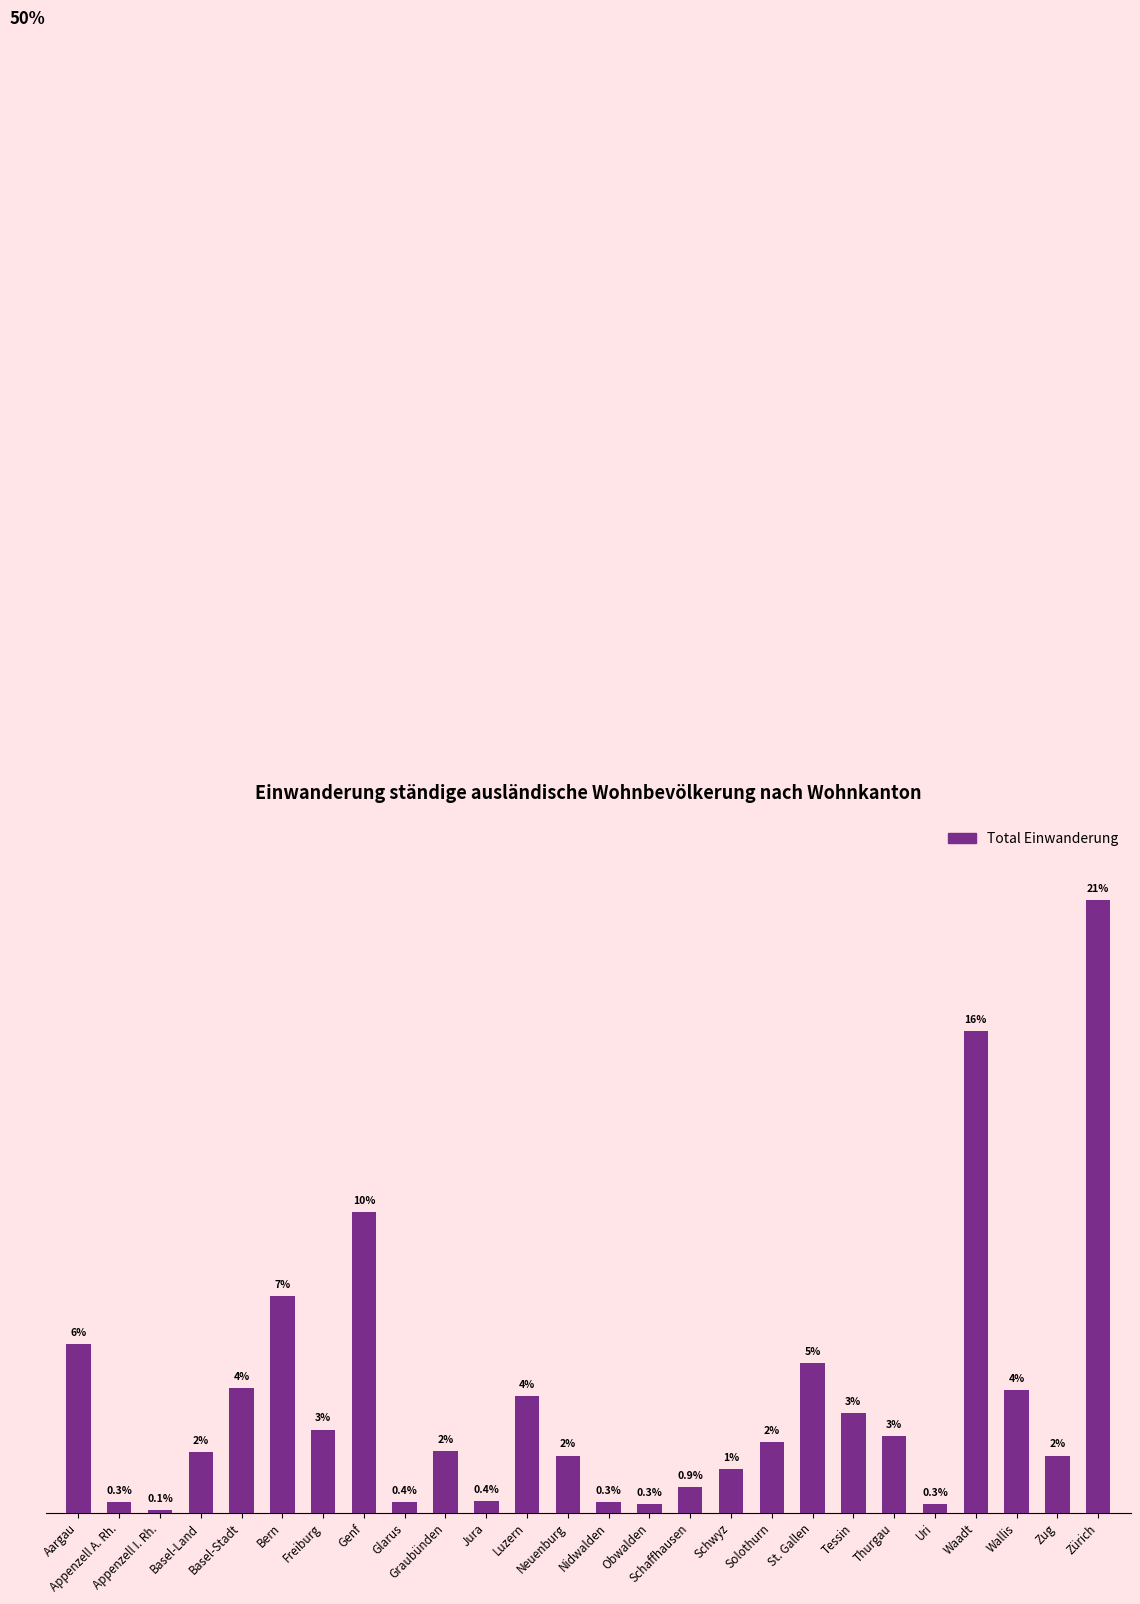

At which category does the chart reach its peak across all series?

Zürich